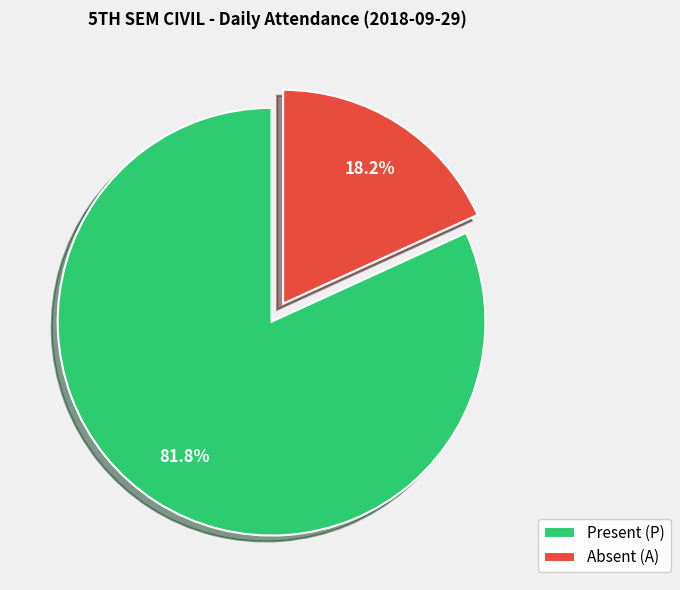

Rank the categories by value from highest to lowest.

Present (P), Absent (A)